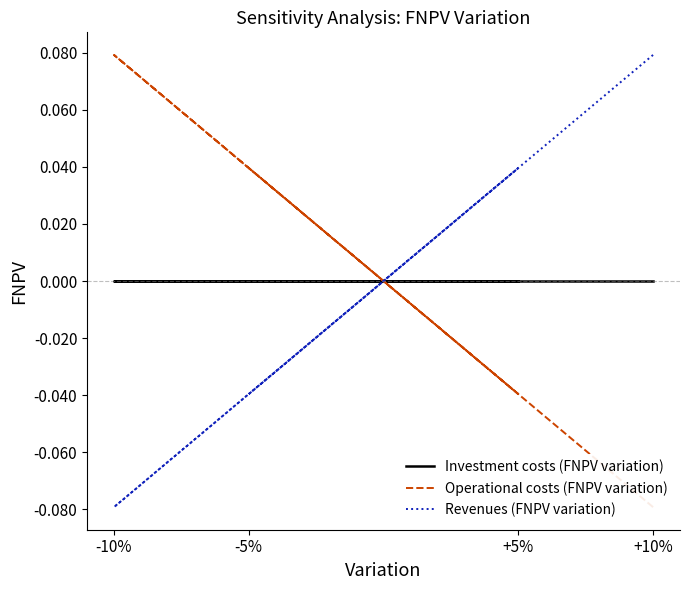

How many negative values does the Revenues (FNPV variation) series have?

2